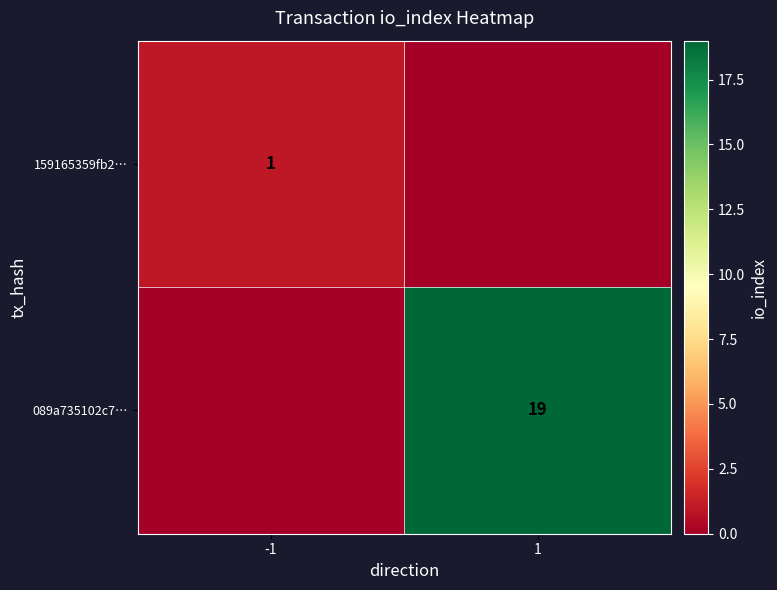

How many distinct data groups are displayed?

2